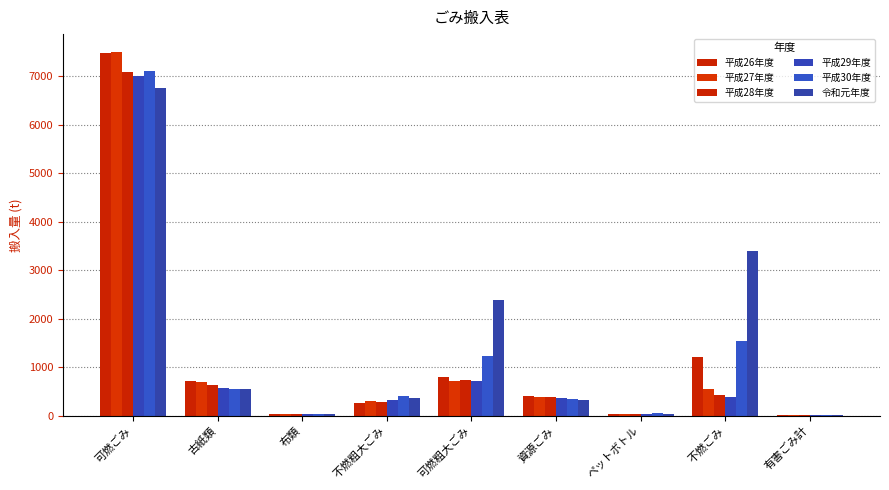

At which category is the sum across all series the highest?

可燃ごみ